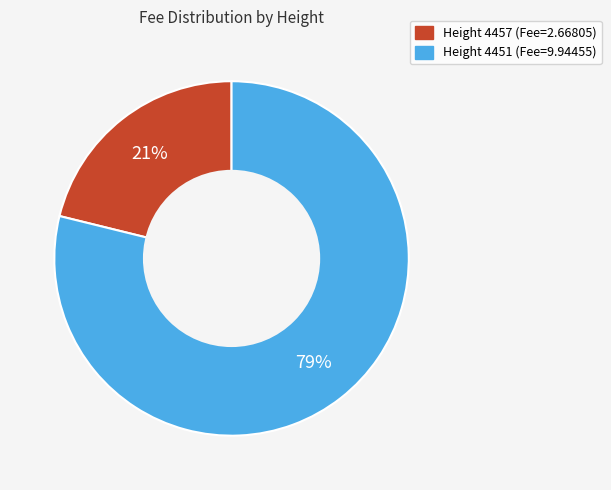

Does any single category account for the majority?

Yes